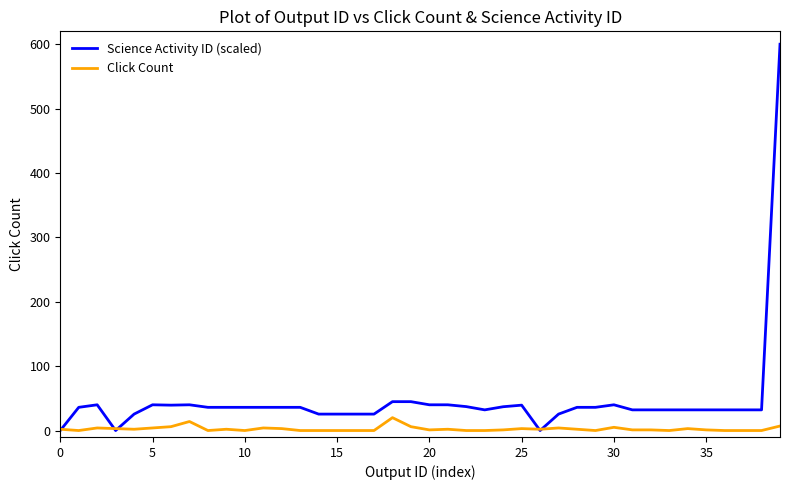

Is this an area chart (filled region under the line)?

No